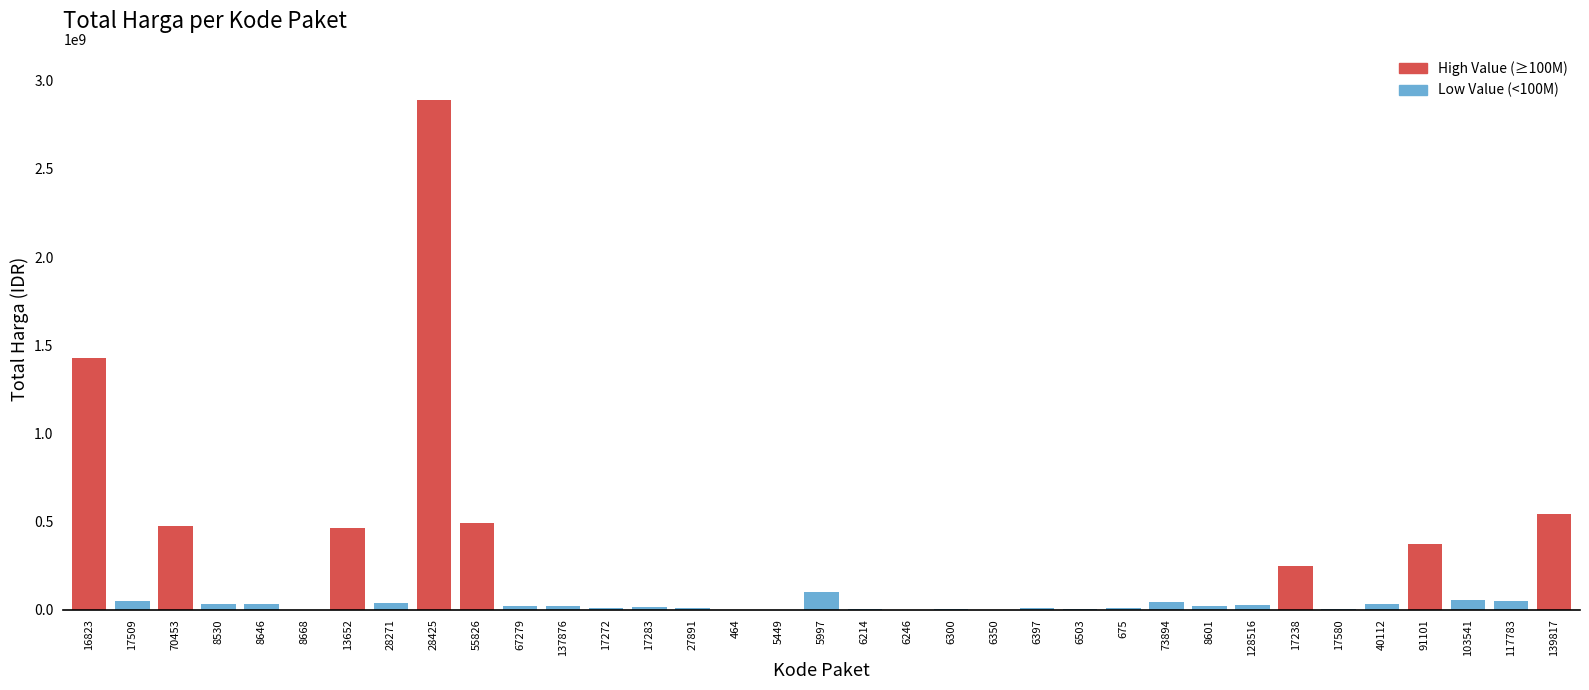

What is the maximum value shown in the chart?

2892122000